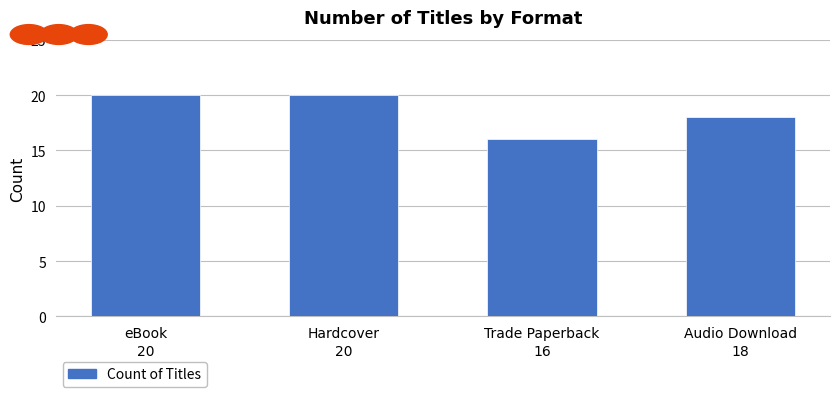

What is the sum of the values at Trade Paperback and eBook?

36